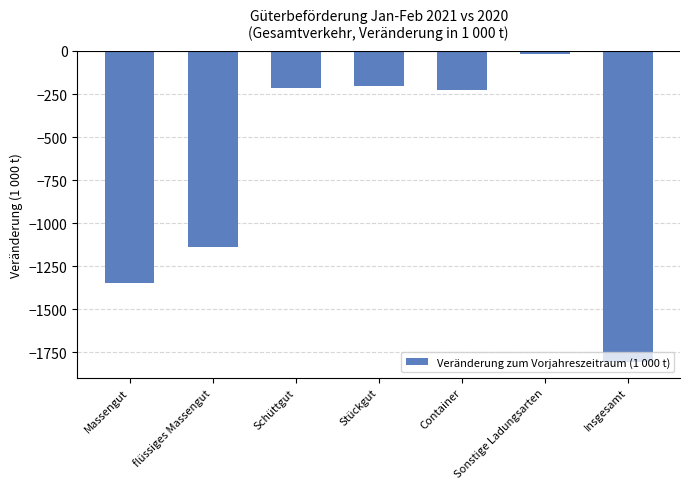

The value at Stückgut is -264.9. True or false?

False